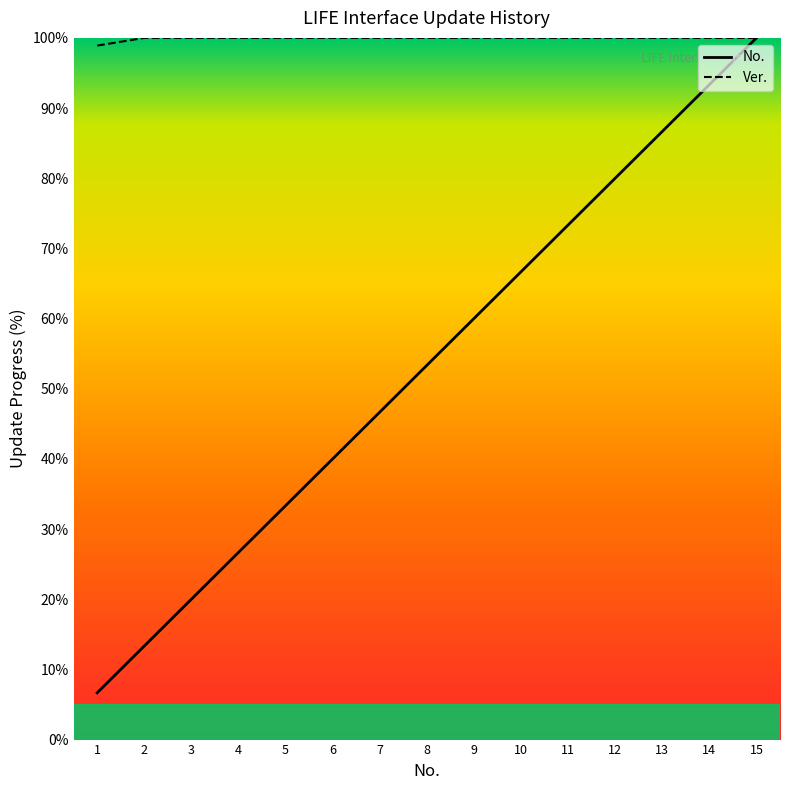

True or false: No. and Ver. cross at least once.

False